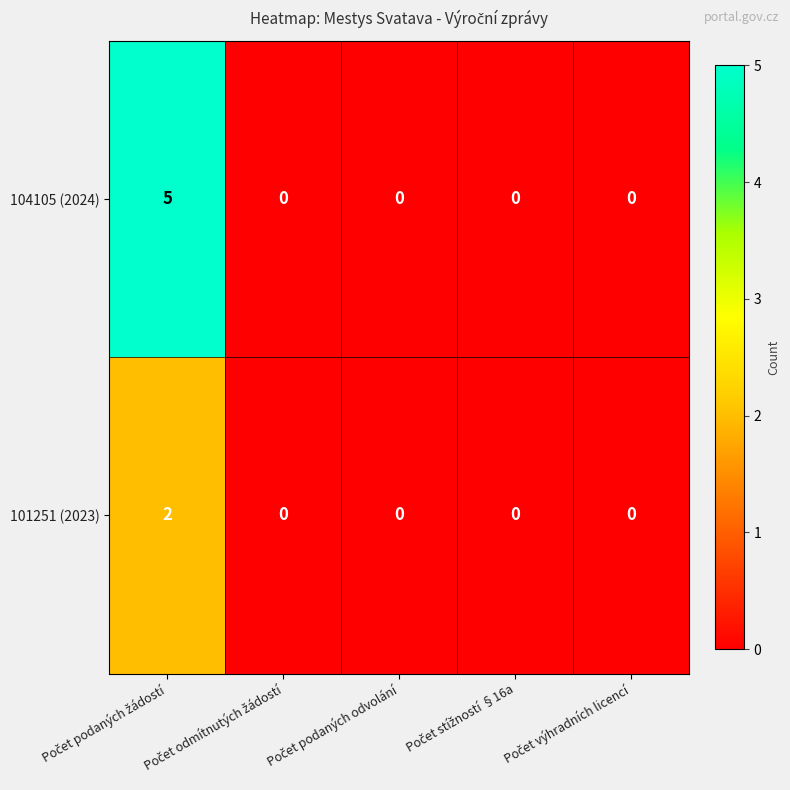

Rank the series by their average value, from highest to lowest.

104105 (2024), 101251 (2023)